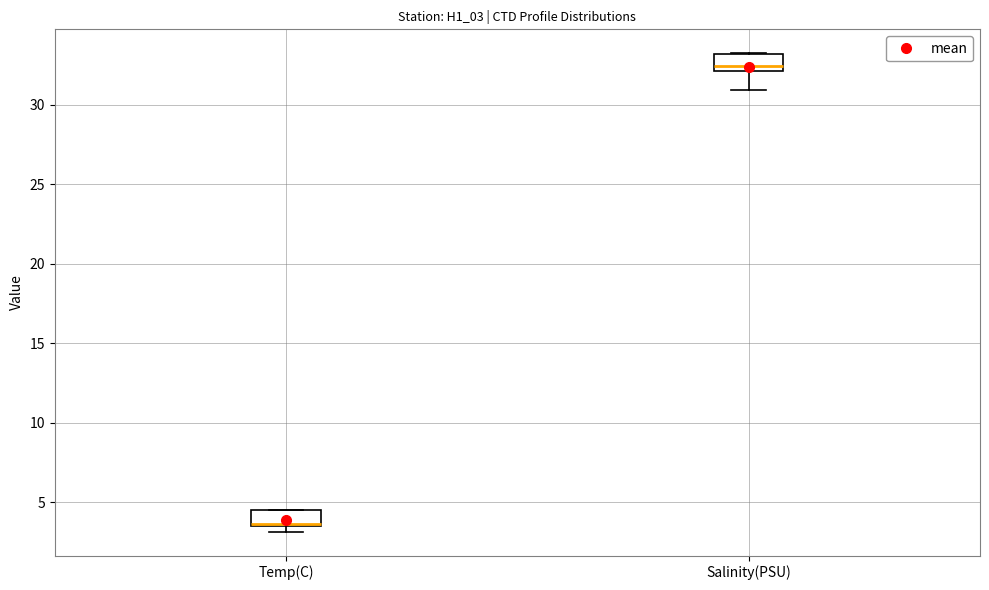

Reading left to right, transcribe this box plot: for each box, give where its median line is, the range the box spans, and where its two whiskers end, as read against the y-axis. The values are not printed on the chart, so give them approximately, as read against the axis.

Temp(C): median 3.5 (drawn on the box's lower edge), box 3.5 to 4.5, whiskers 3.0 to 4.5
Salinity(PSU): median 32.5, box 32.0 to 33.0, whiskers 31.0 to 33.0